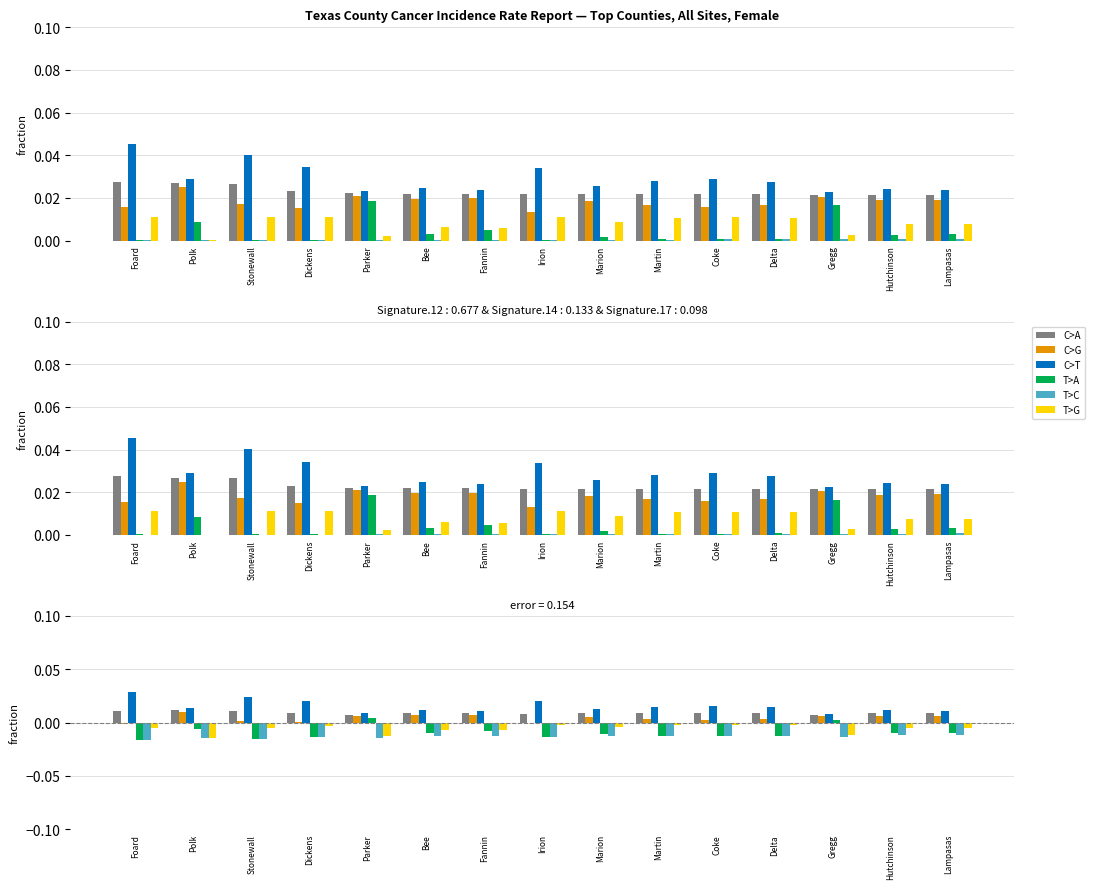

What is the label of the 2nd bar from the right?

Hutchinson